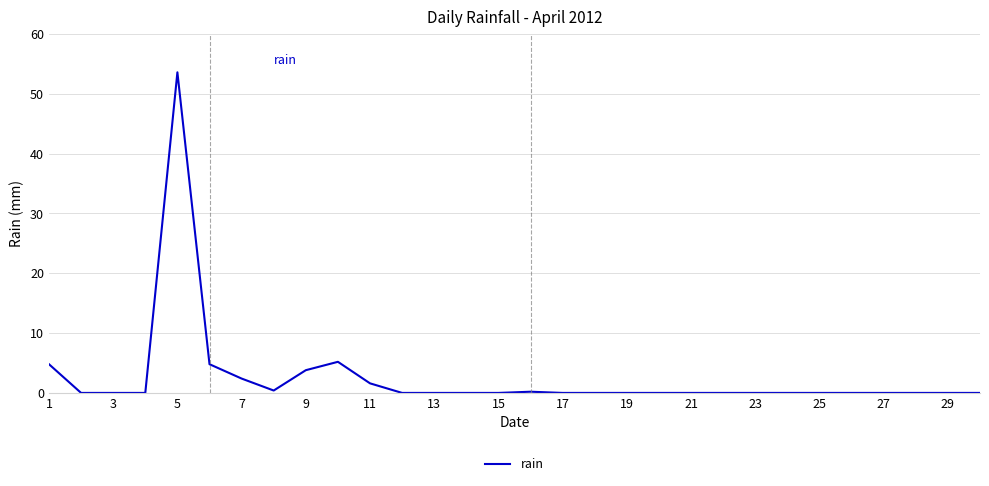

True or false: the data shows 2.4 at 7.

True